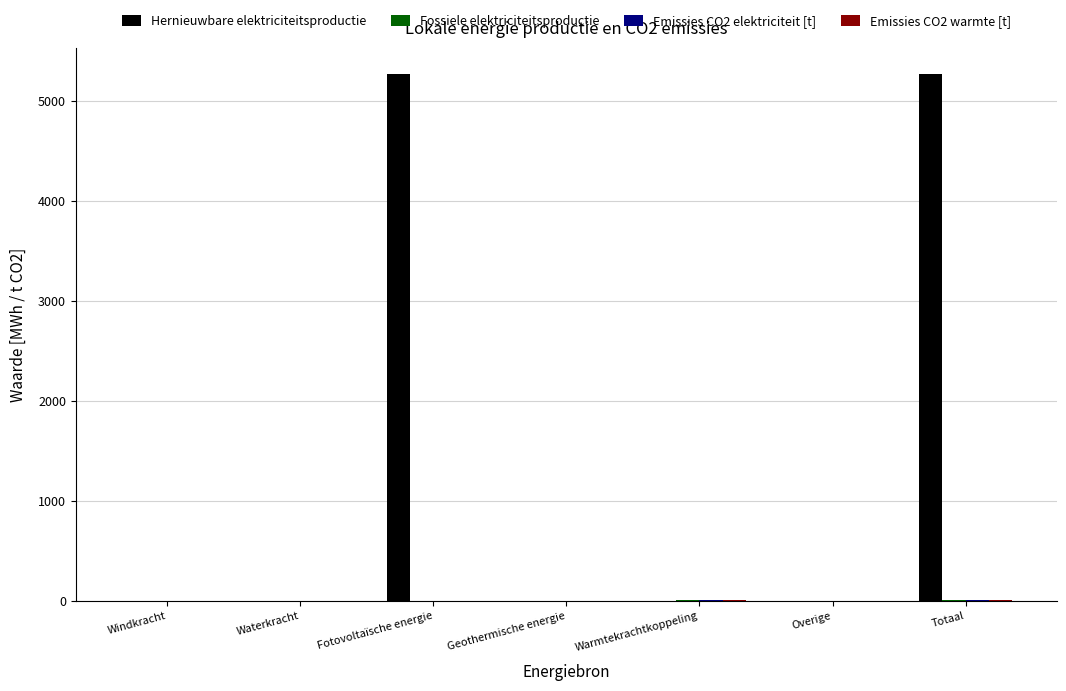

Between Fotovoltaïsche energie and Warmtekrachtkoppeling, which series saw the biggest shift?

Hernieuwbare elektriciteitsproductie